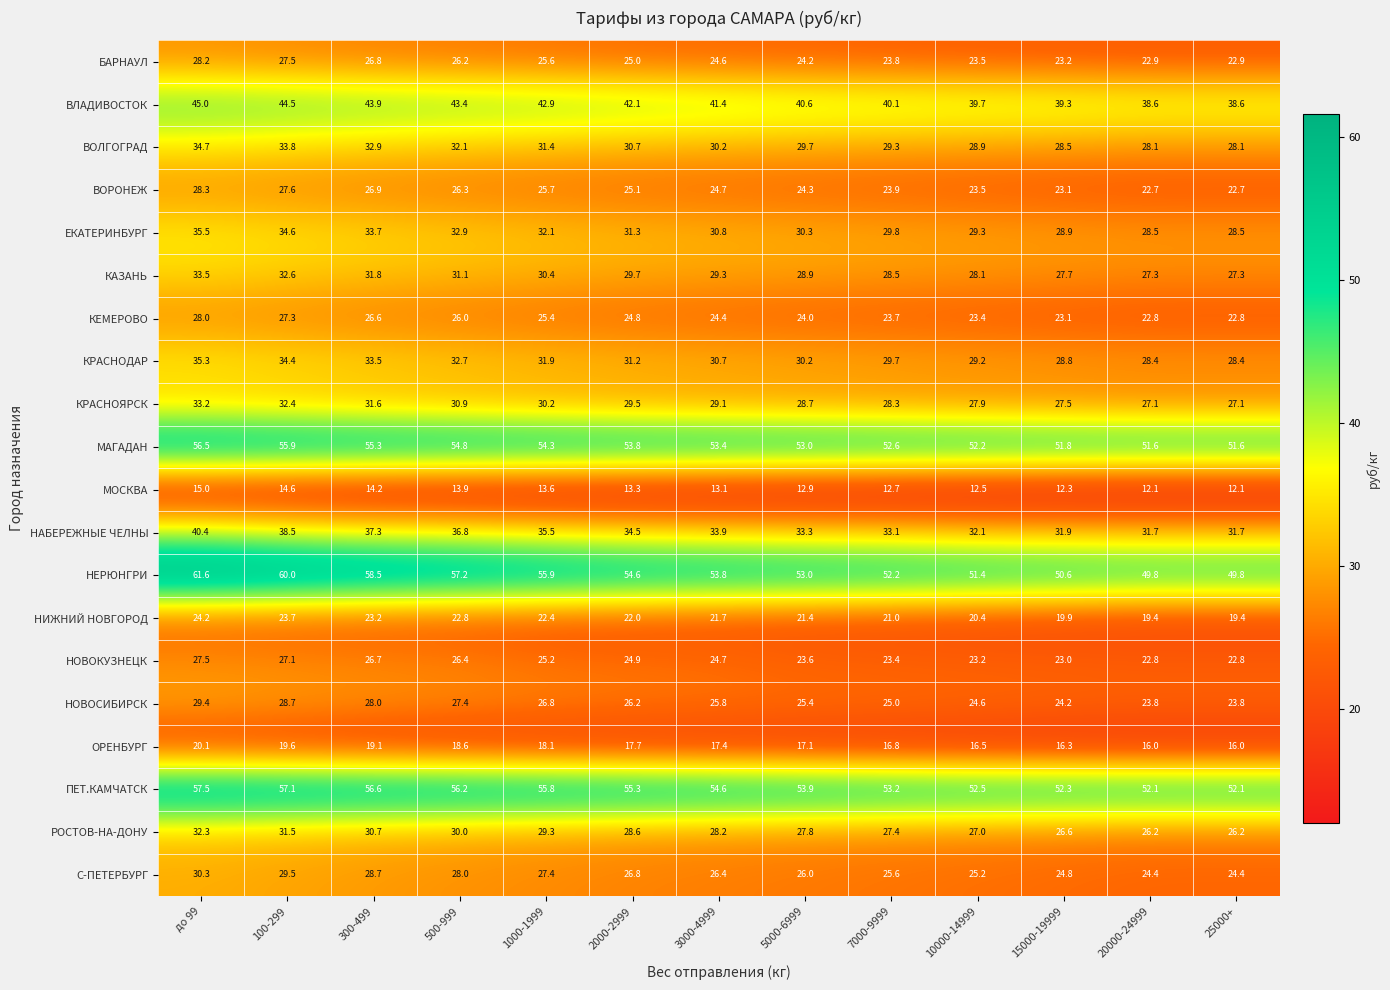

What value does the НЕРЮНГРИ series have at 7000-9999?

52.2